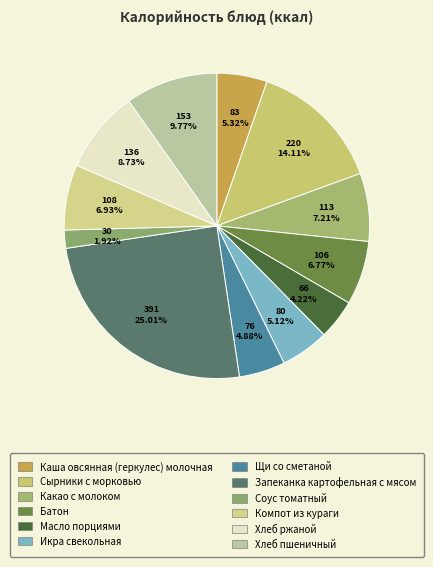

Is Масло порциями the majority of the pie?

No